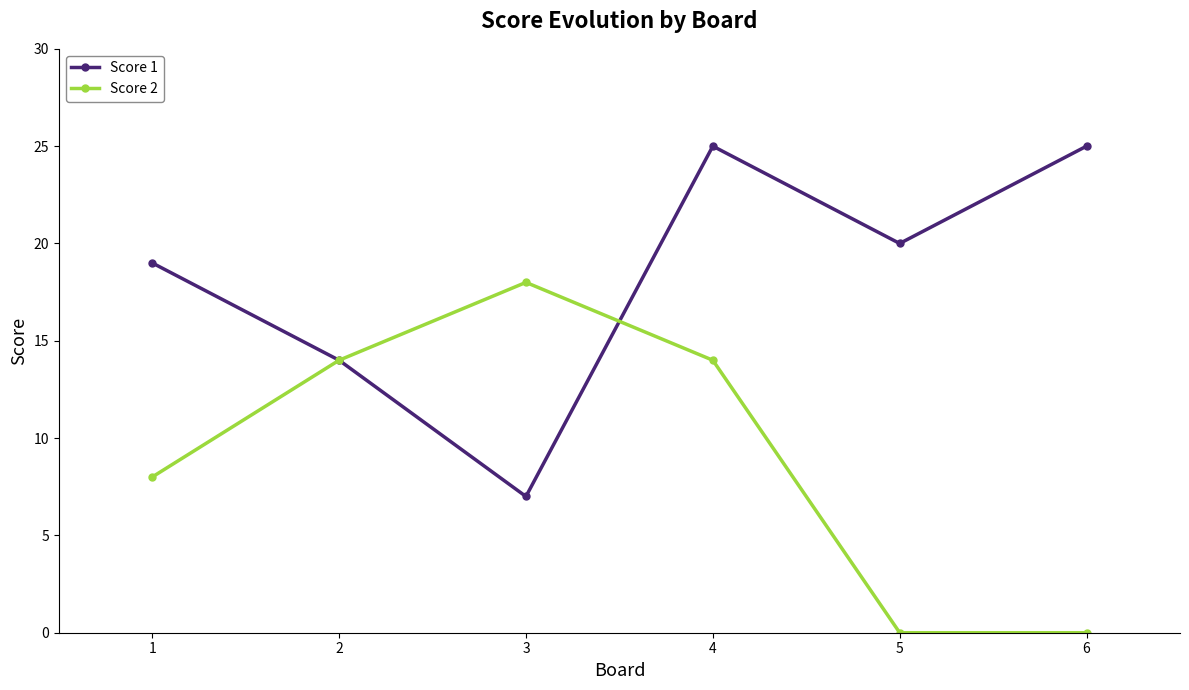

How many values in the Score 1 series are below 20?

3